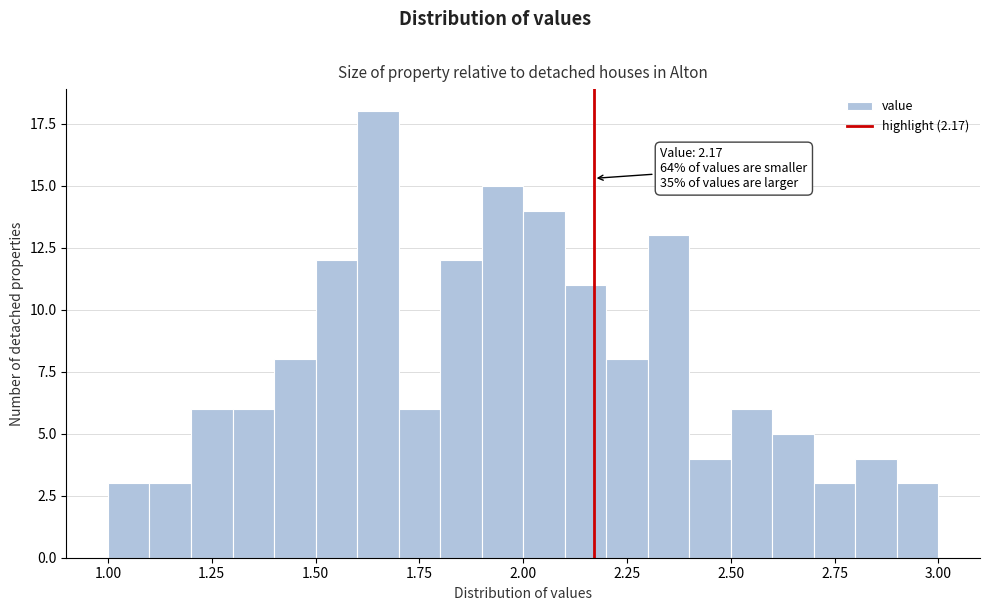

Read against the x-axis, roughly where is the centre of the tallest bar?

1.65